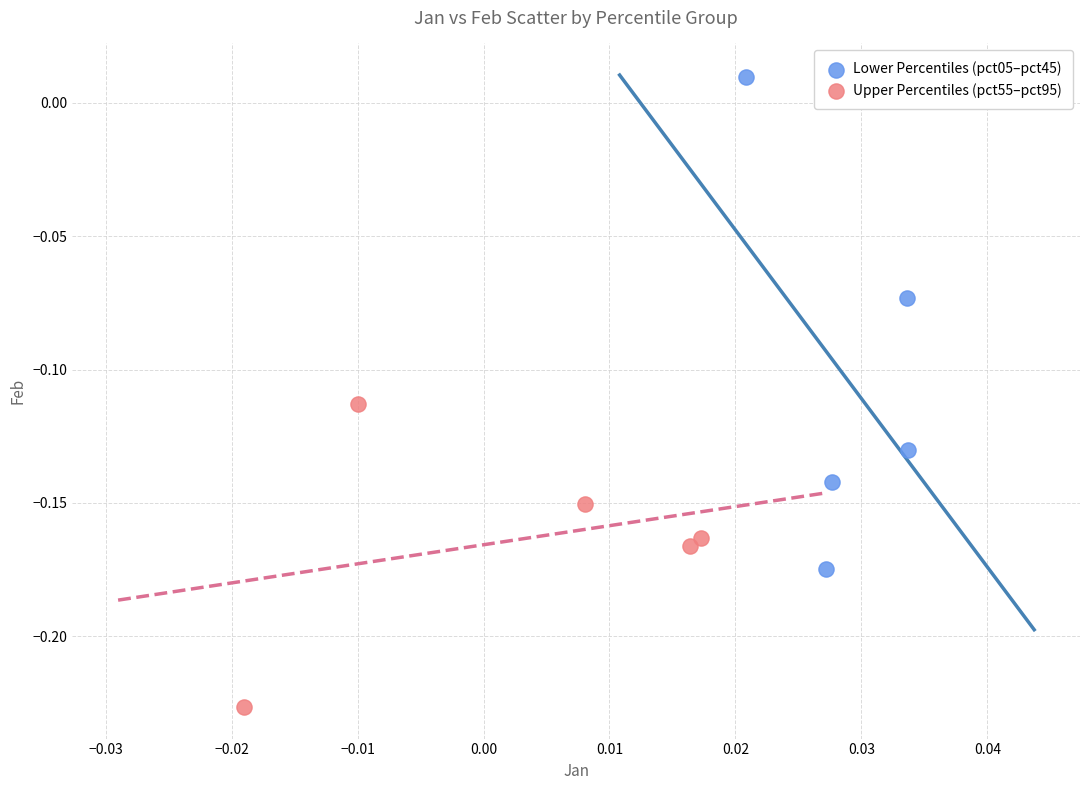

Which series contains the lowest Y value?

Upper Percentiles (pct55–pct95)